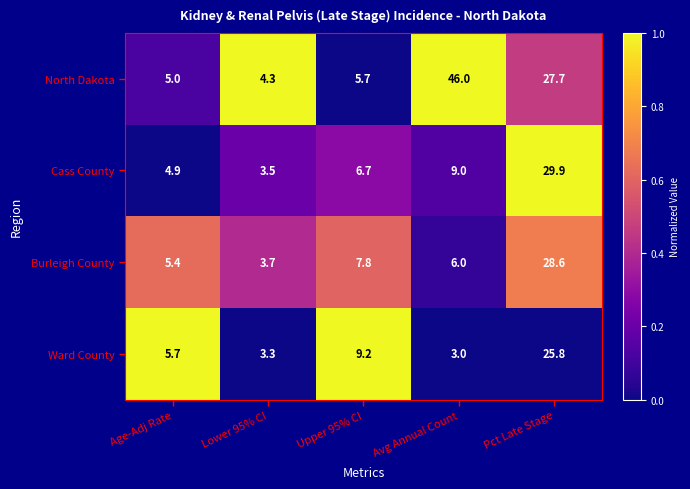

Between Avg Annual Count and Pct Late Stage, which series saw the biggest shift?

Ward County